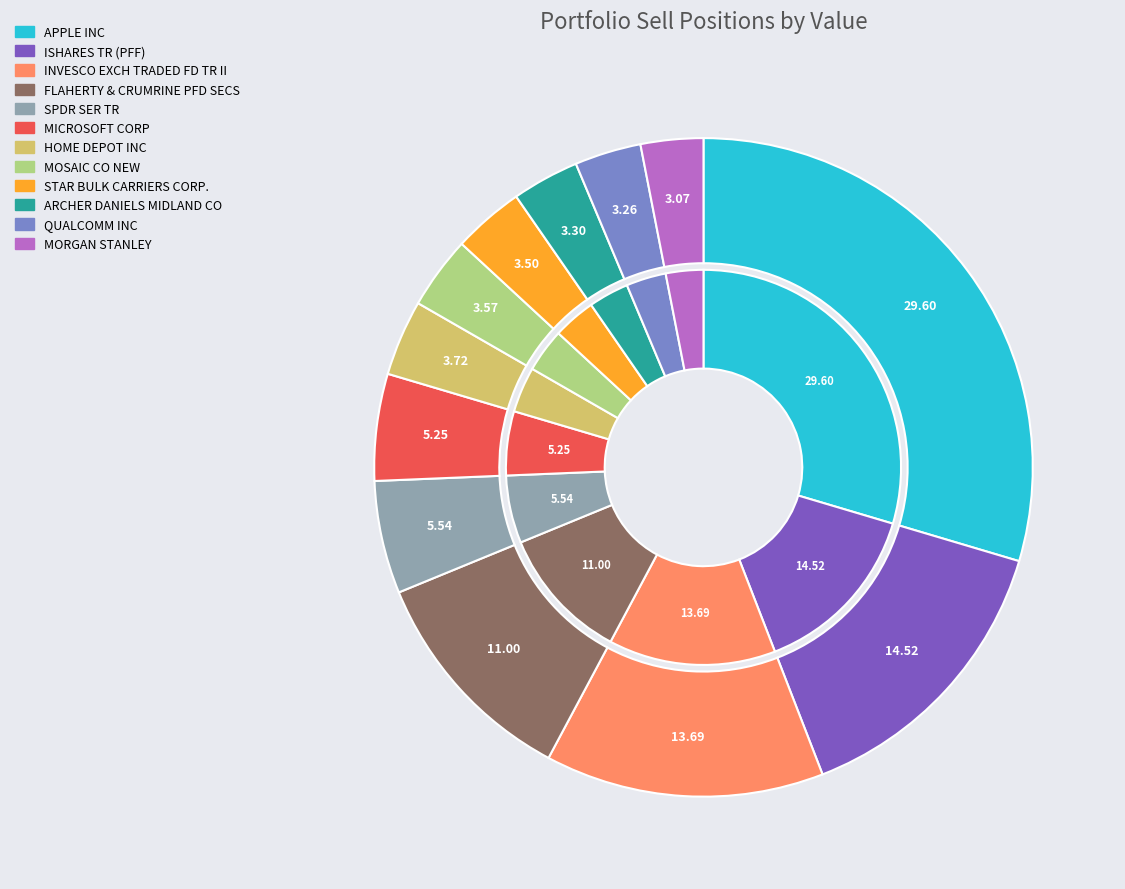

How many slices are in this pie chart?

12